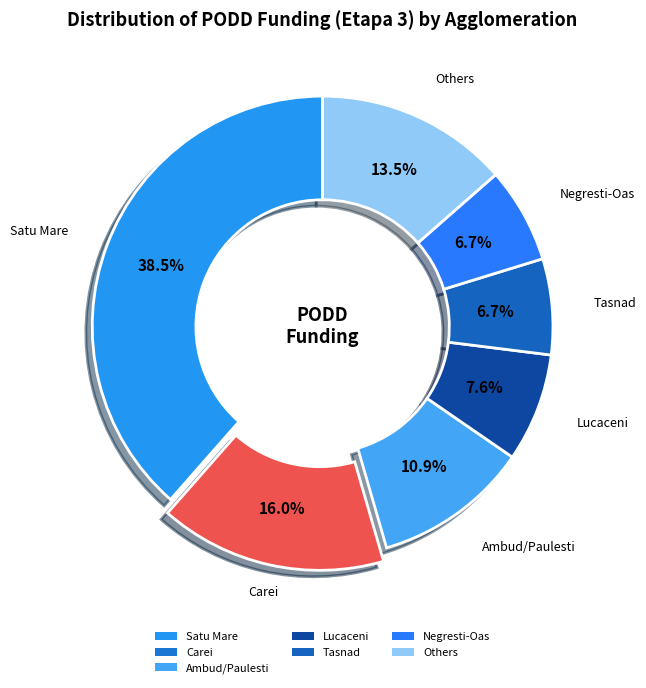

Approximately how many times larger is the value at Lucaceni compared to Tasnad?

1.1